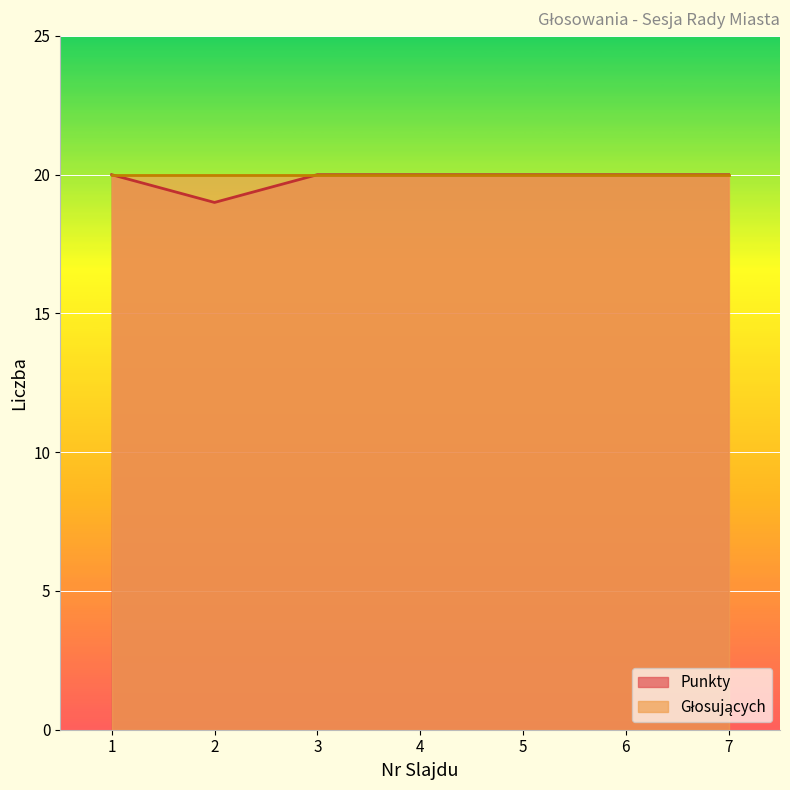

Reading right to left, extract all data points from this chart.

20	20	20	20	20	19	20